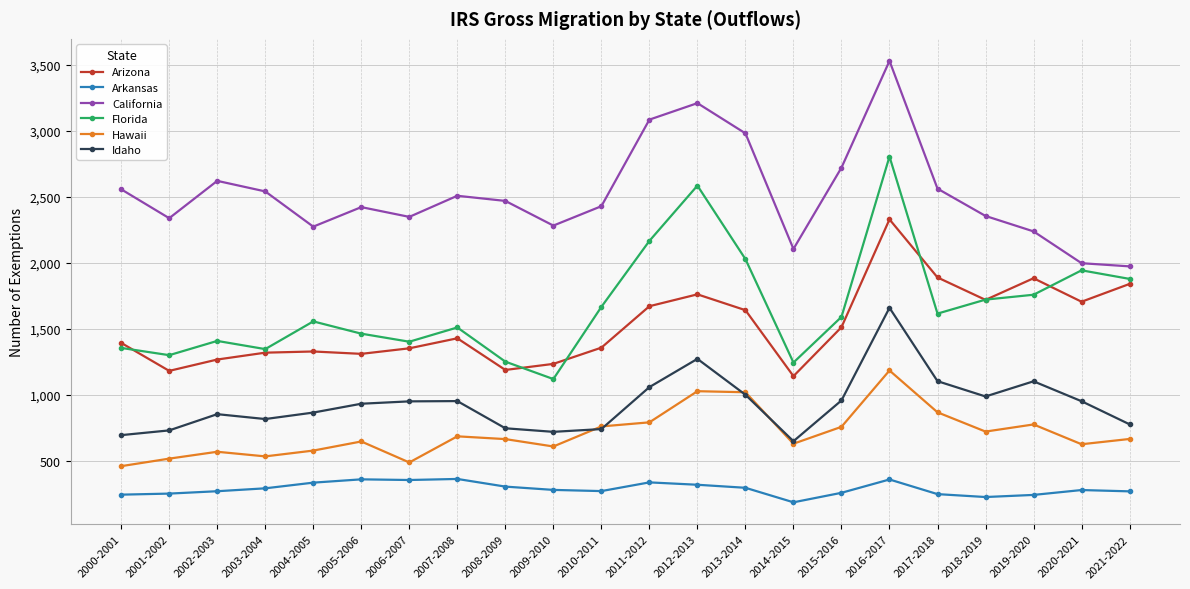

Is this an area chart (filled region under the line)?

No